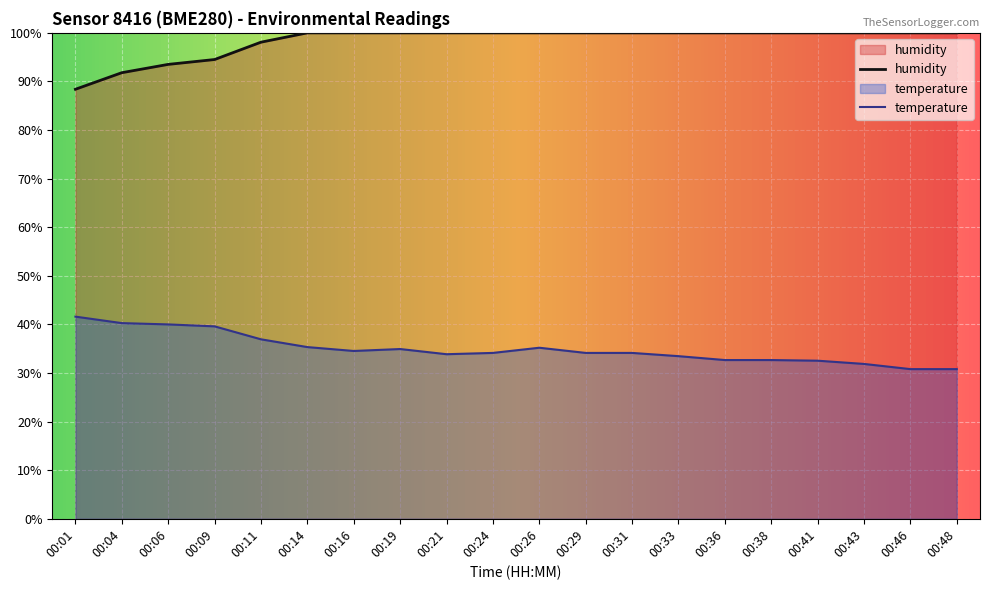

True or false: humidity and temperature intersect in this chart.

False